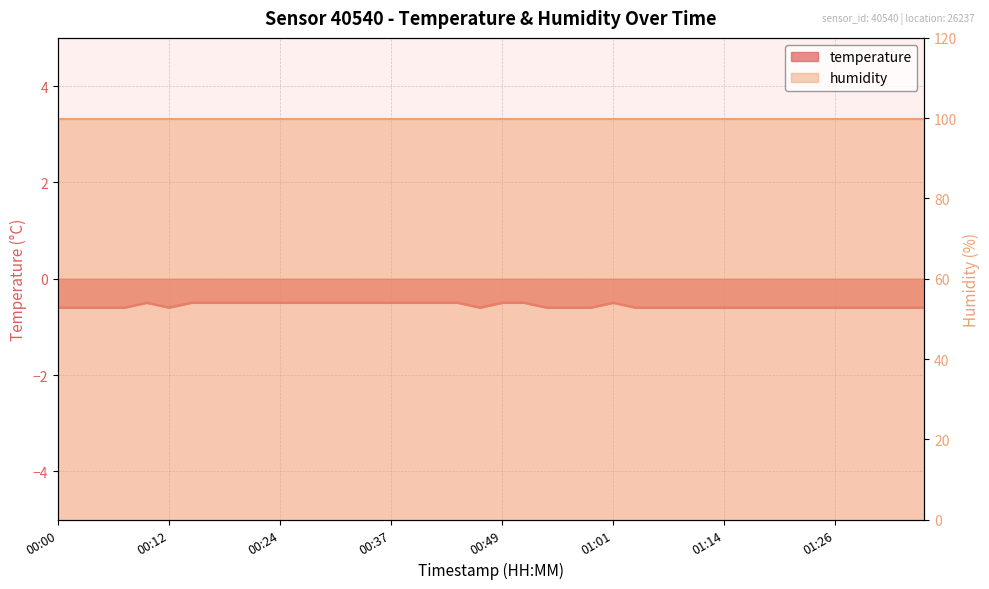

True or false: the data shows -0.5 at 00:37.

True